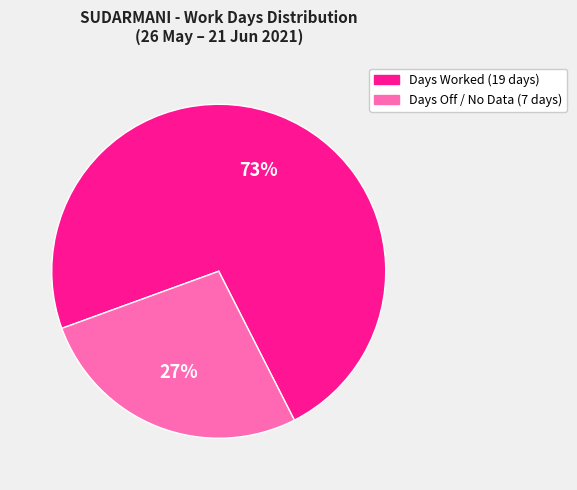

Approximately how many times larger is the value at Days Off / No Data (7 days) compared to Days Worked (19 days)?

0.4